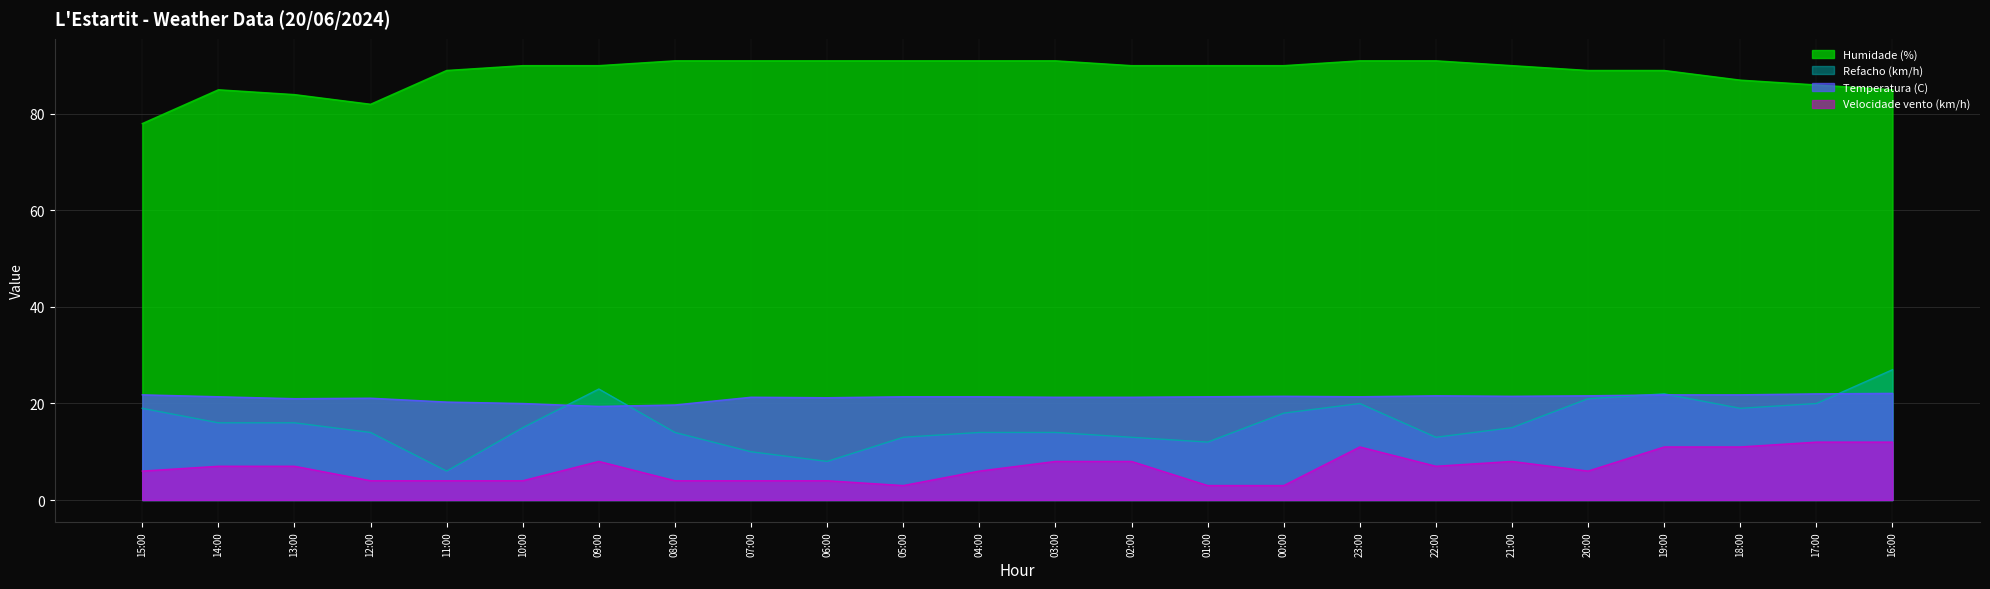

Which series has the widest spread of values?

Refacho (km/h)